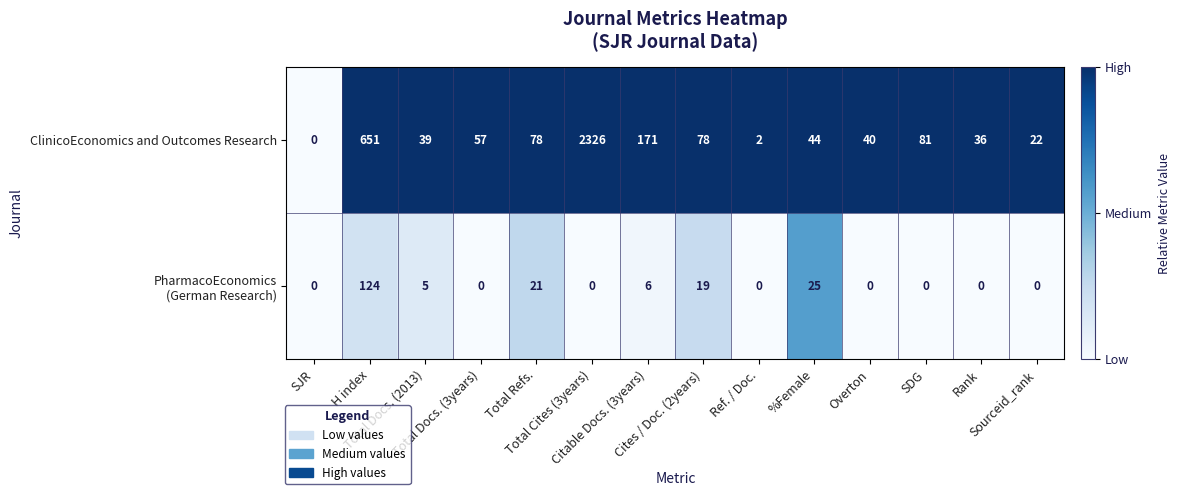

What is the sum of all ClinicoEconomics and Outcomes Research values?

3625